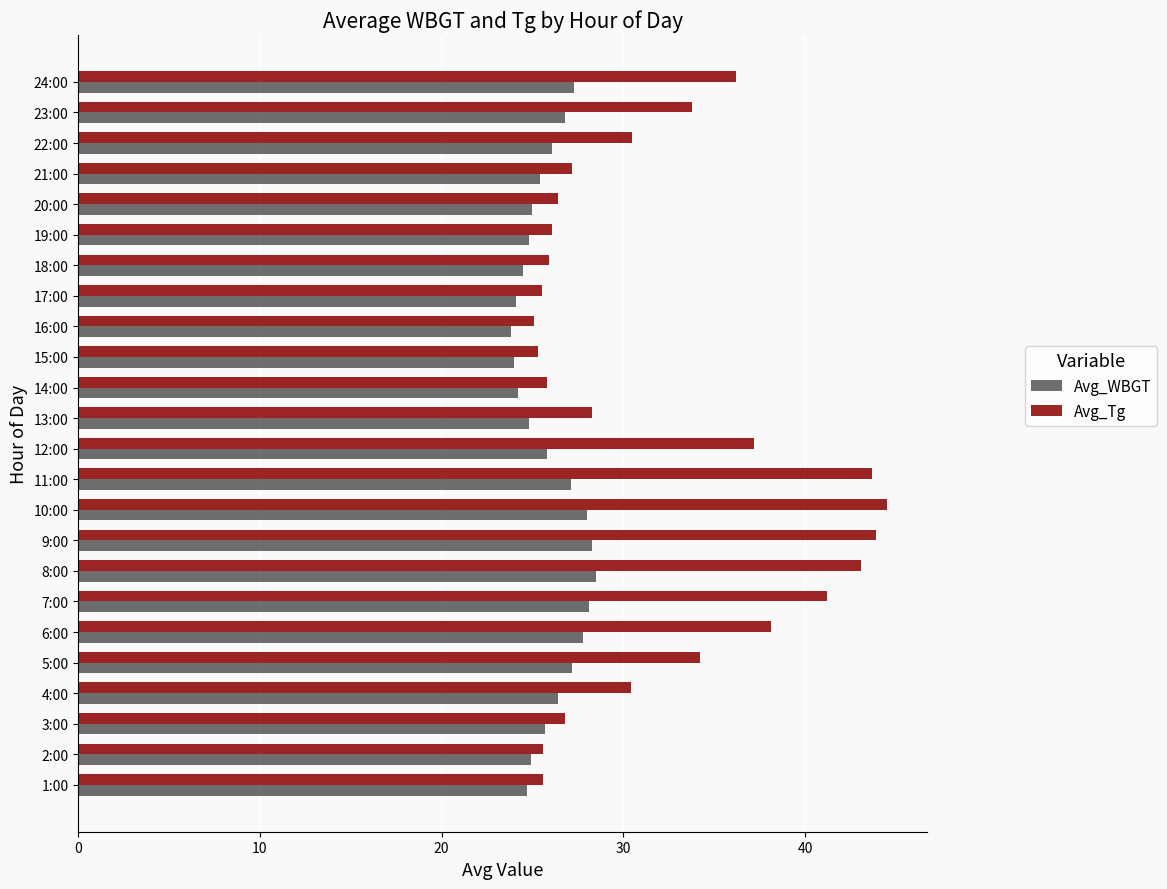

At how many categories does at least one series exceed 39?

5